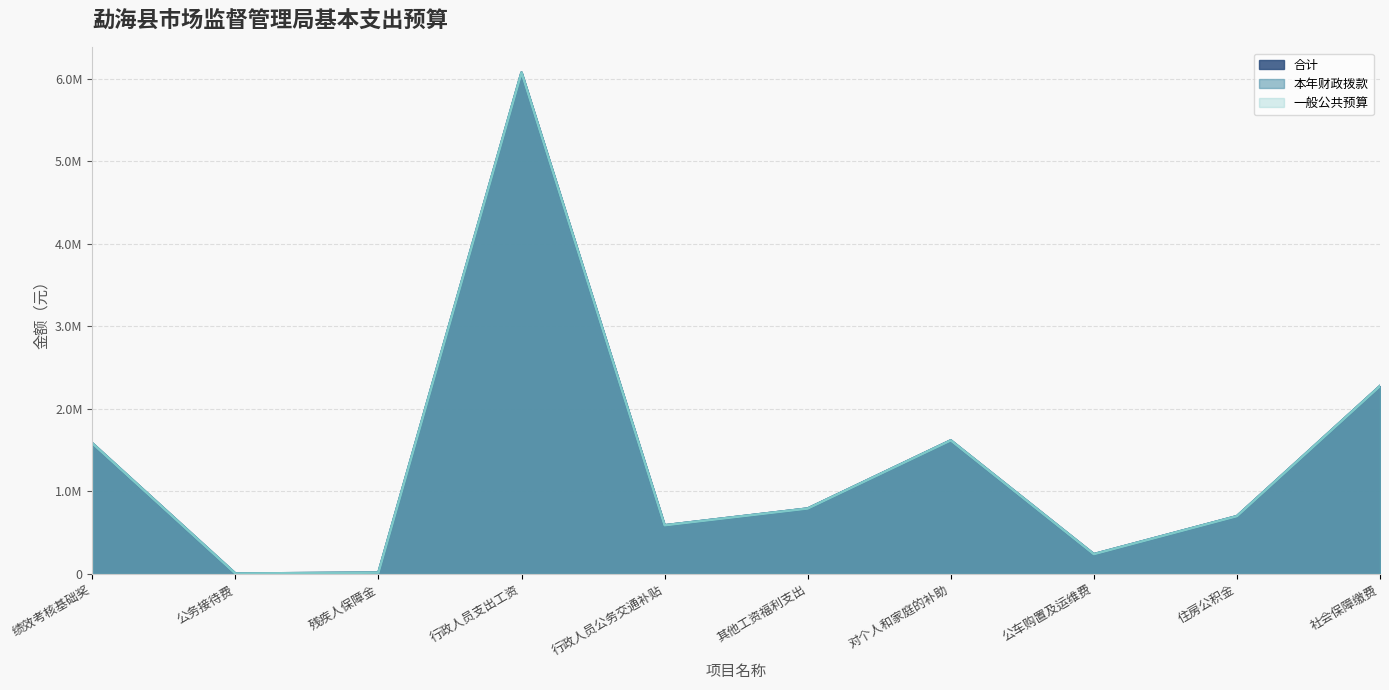

Between 行政人员公务交通补贴 and 公车购置及运维费, which series saw the biggest shift?

合计